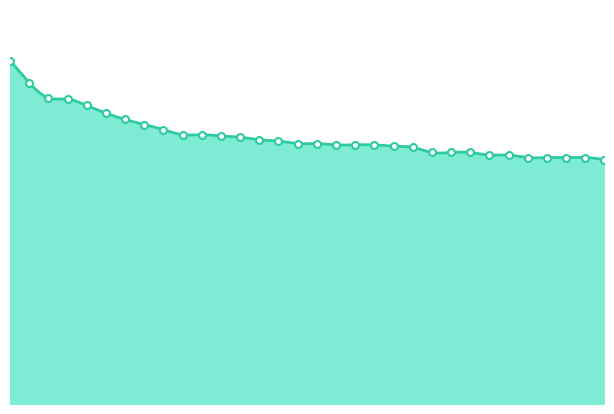

True or false: the data shows 194 at 28.

True